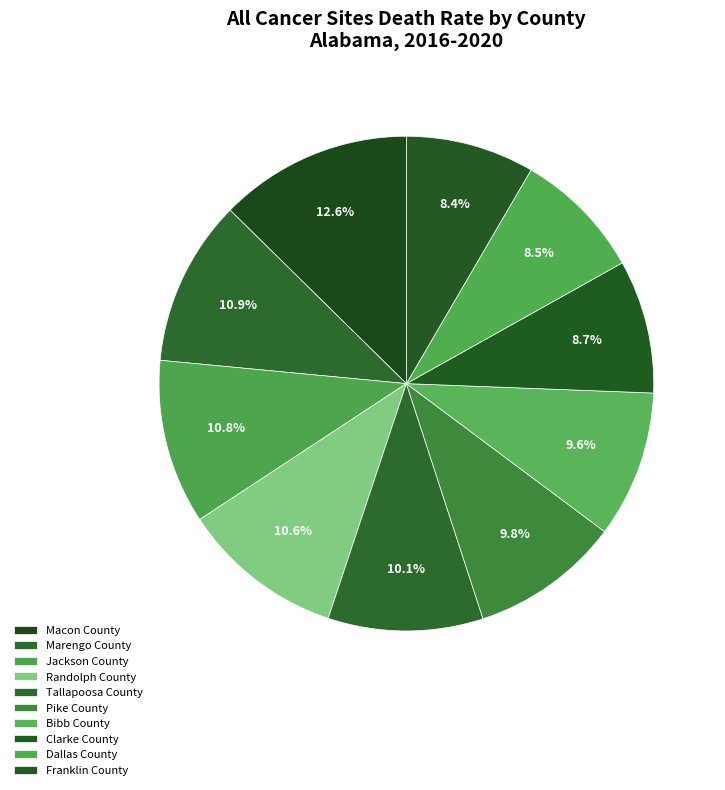

To the nearest percent, what is the difference between the largest and smallest slice percentages?

4%